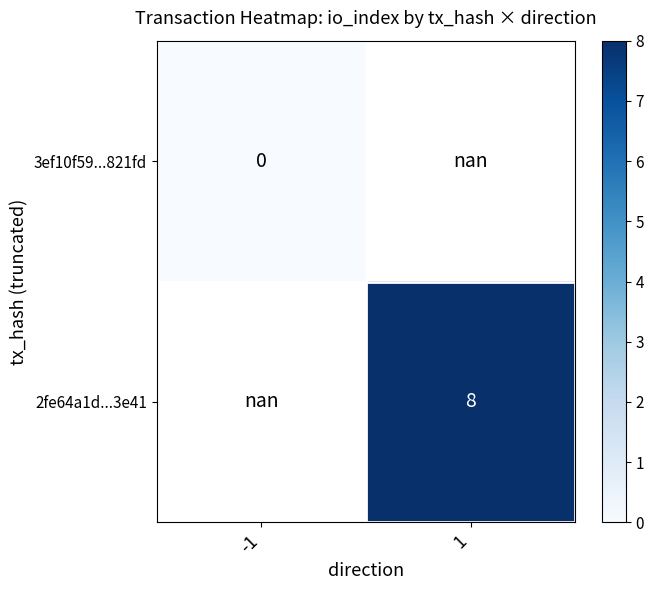

The value of 2fe64a1d...3e41 at 1 is 8.0. True or false?

True